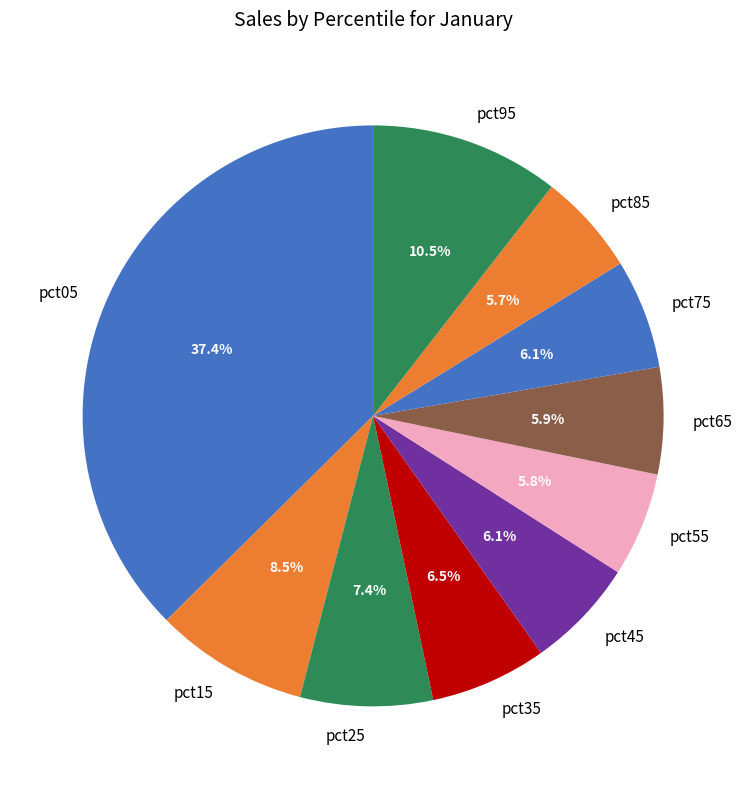

Which category has the biggest portion of the pie?

pct05